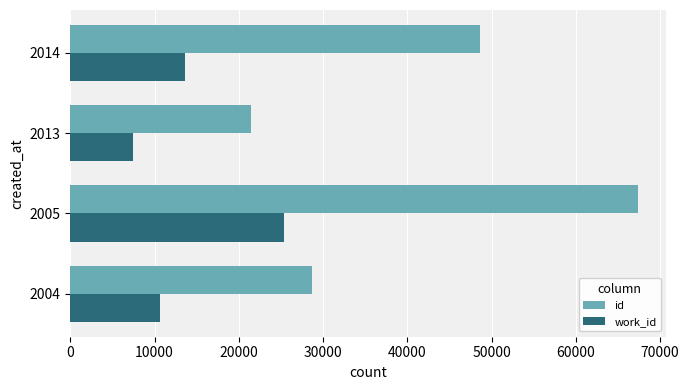

Where is work_id nearest to the value 16403?

2014